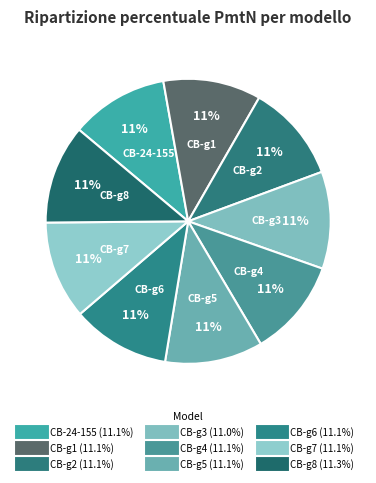

Count the number of slices in the pie.

9